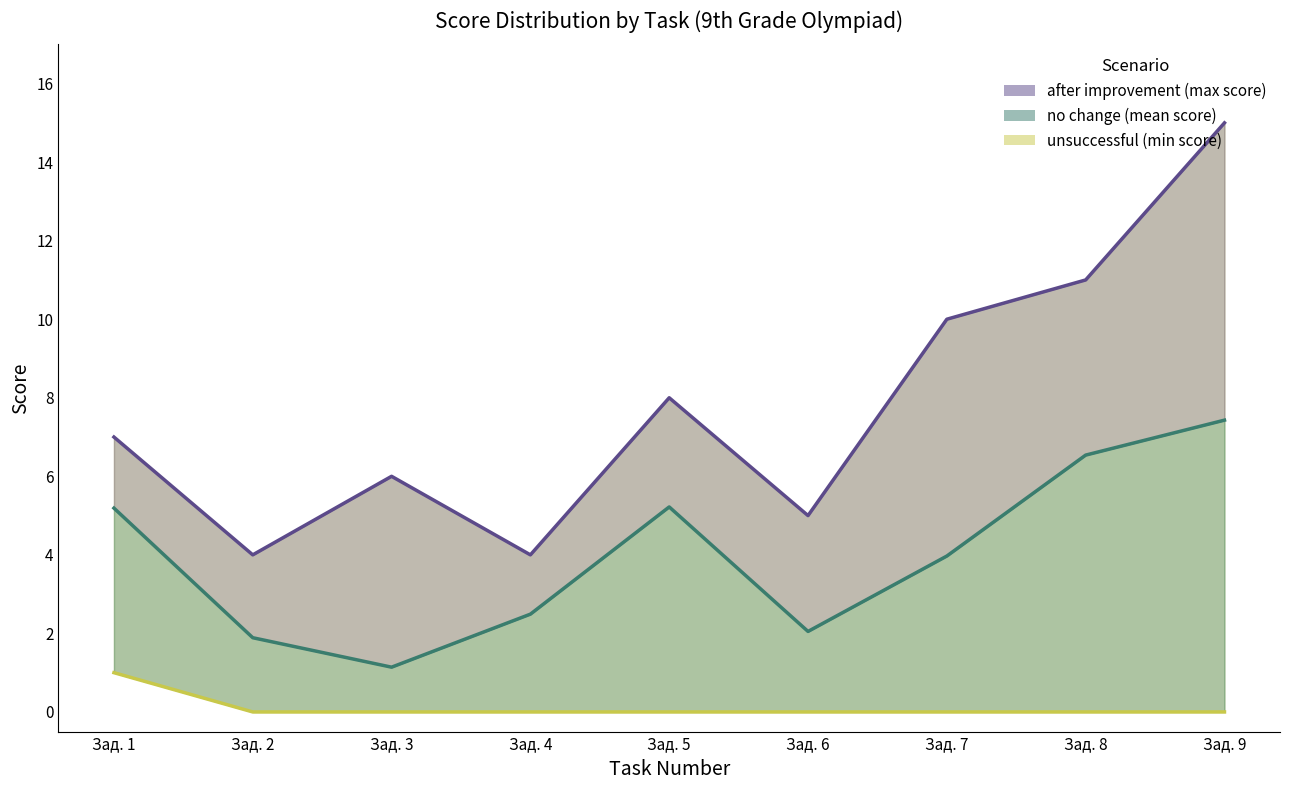

Is it true that min score (worst case) equals 0.0 at Зад. 4?

True